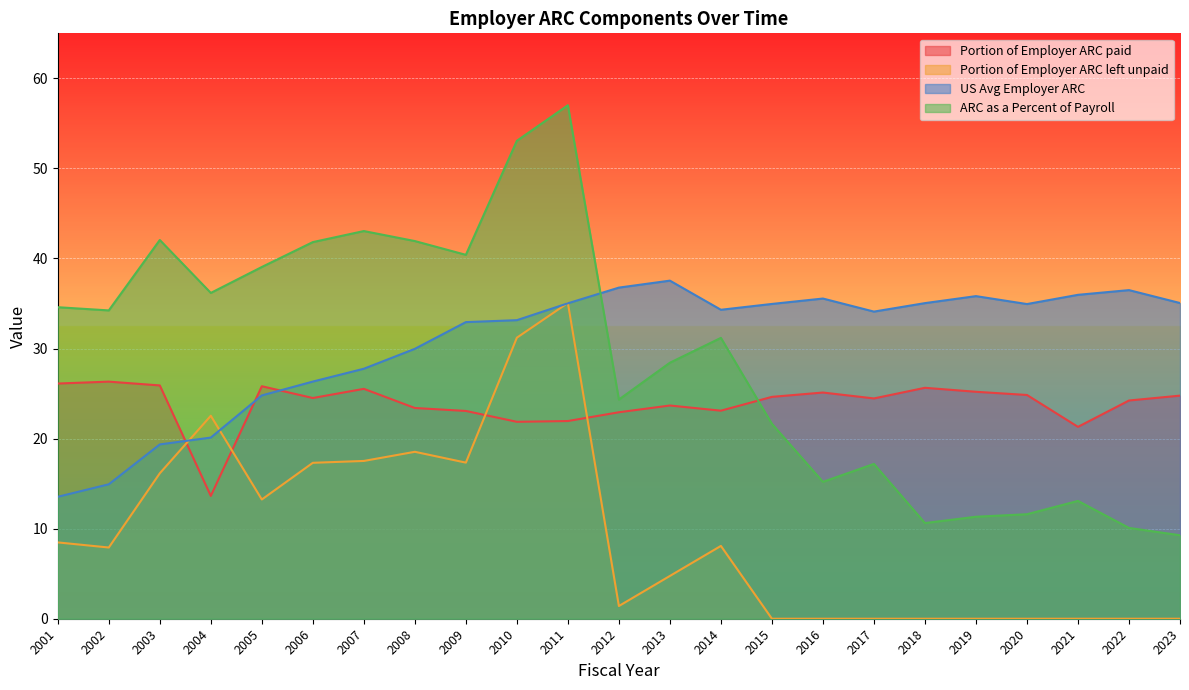

What are all the series names shown in the legend?

Portion of Employer ARC paid, Portion of Employer ARC left unpaid, US Avg Employer ARC, ARC as a Percent of Payroll